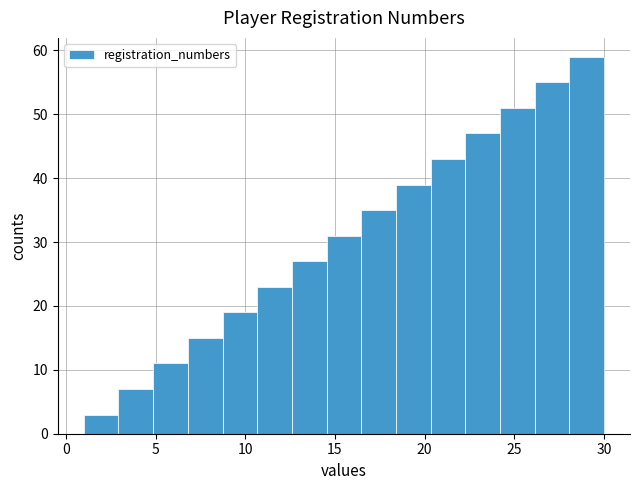

Read against the x-axis, roughly where is the centre of the tallest bar?

29.0